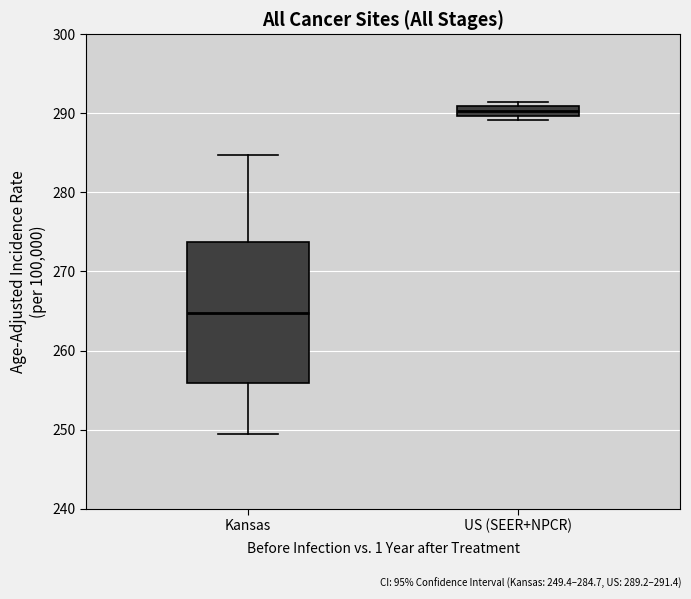

Which box's median line is the lowest?

Kansas